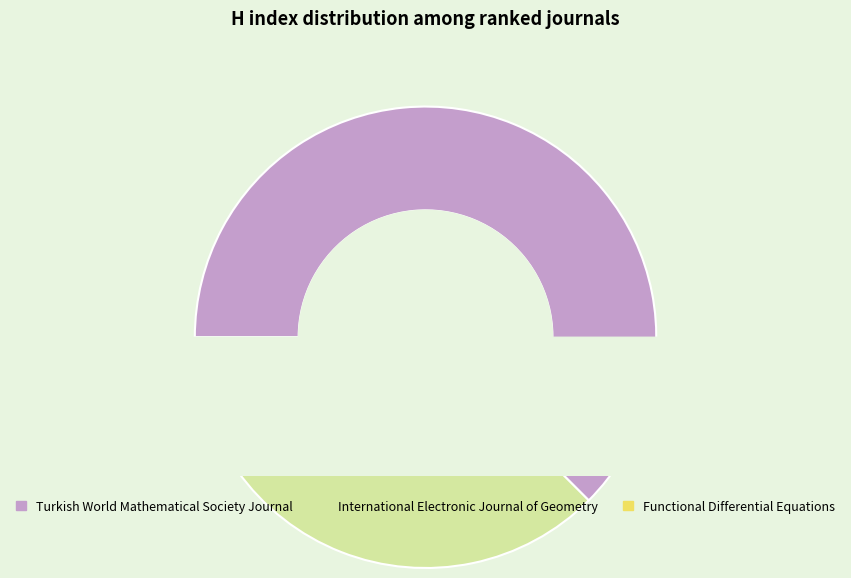

What is the smallest slice in the pie chart?

Functional Differential Equations